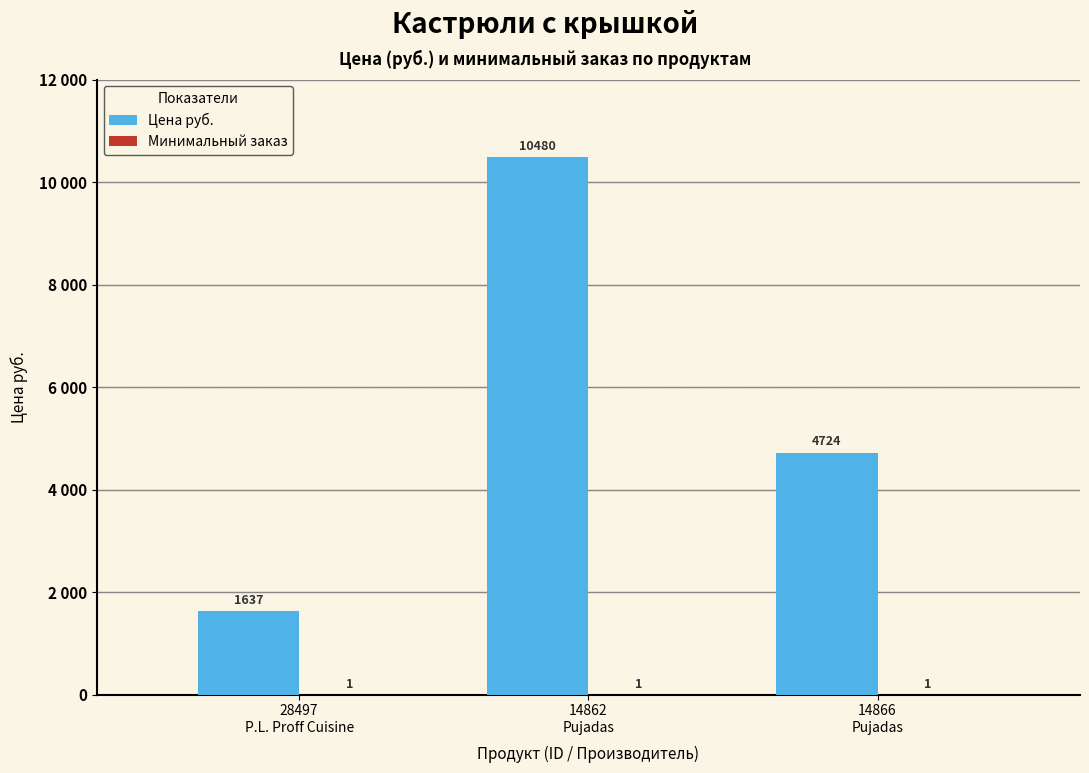

Reading left to right, list all the values displayed in this chart.

Цена руб.: 1637	10480	4724
Минимальный заказ: 1	1	1